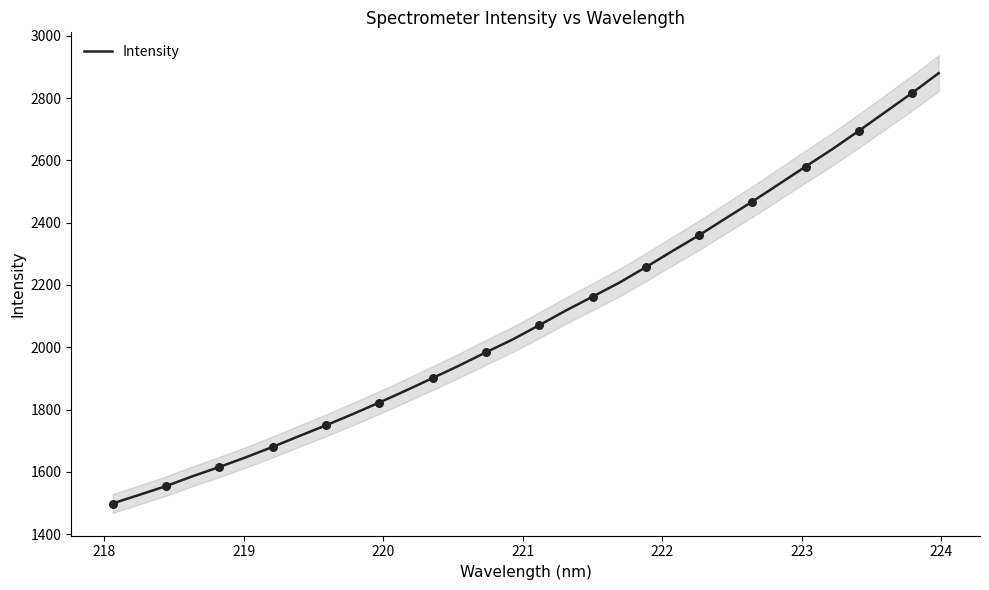

What is the minimum value for Intensity?

1498.6